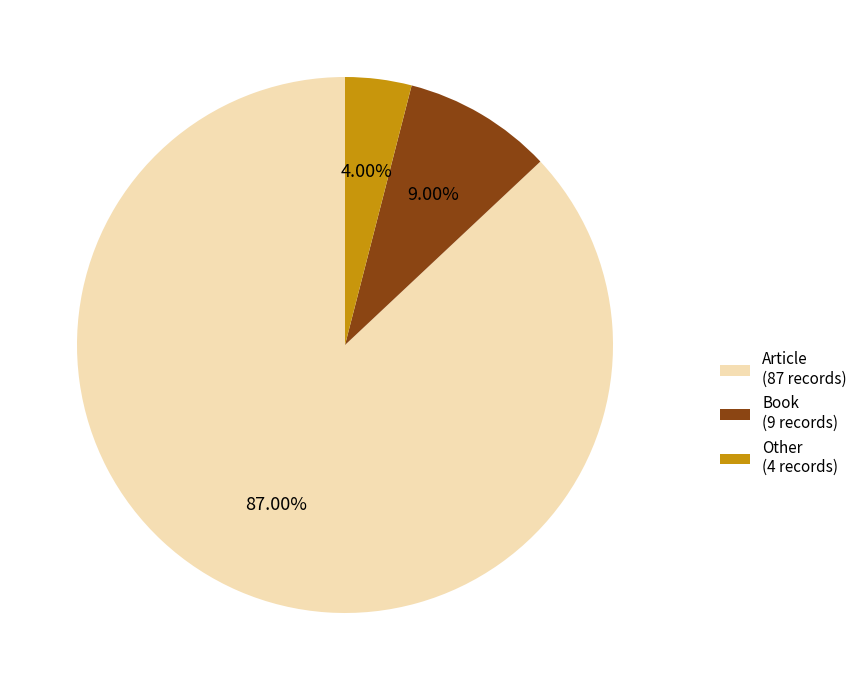

To the nearest percent, what is the average slice percentage?

33%